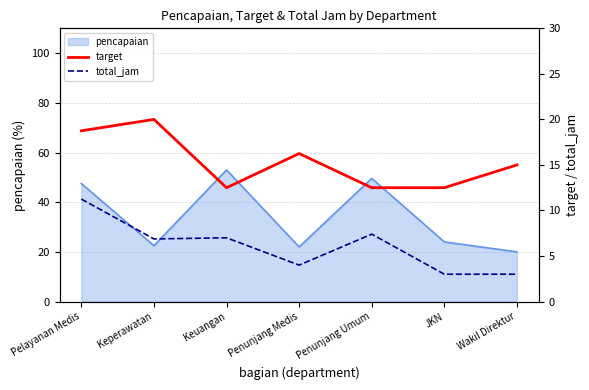

How many lines are shown in the chart?

2